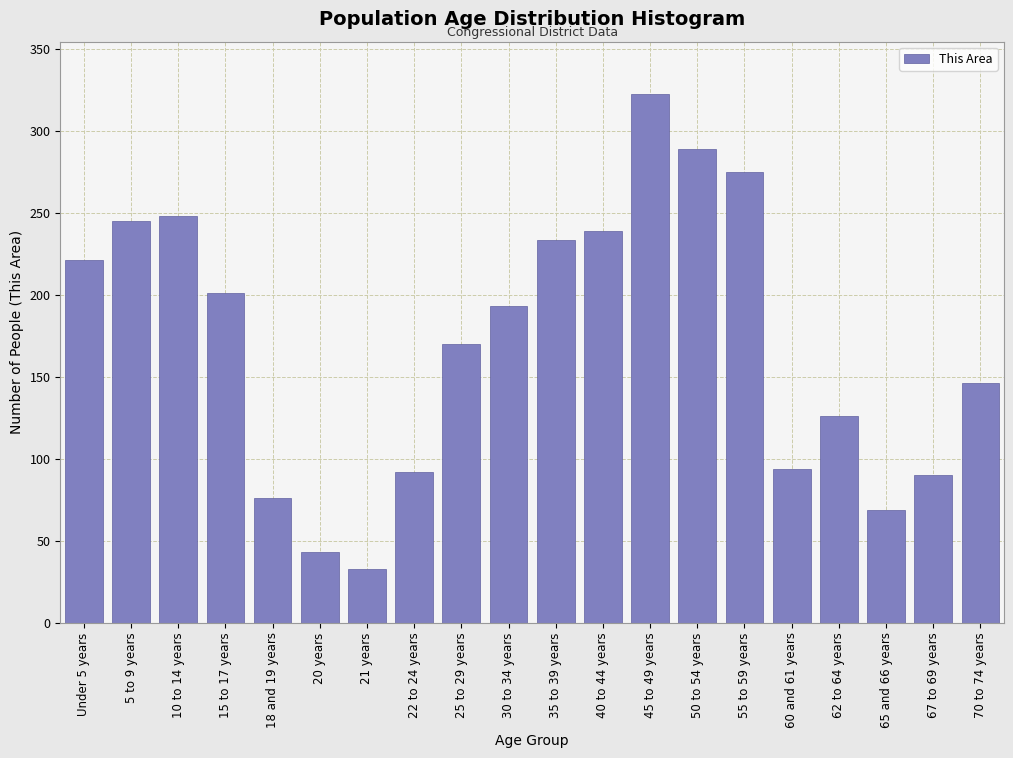

Reading left to right, what are all the values shown in this chart?

Under 5 years=221	5 to 9 years=245	10 to 14 years=248	15 to 17 years=201	18 and 19 years=76	20 years=43	21 years=33	22 to 24 years=92	25 to 29 years=170	30 to 34 years=193	35 to 39 years=233	40 to 44 years=239	45 to 49 years=322	50 to 54 years=289	55 to 59 years=275	60 and 61 years=94	62 to 64 years=126	65 and 66 years=69	67 to 69 years=90	70 to 74 years=146